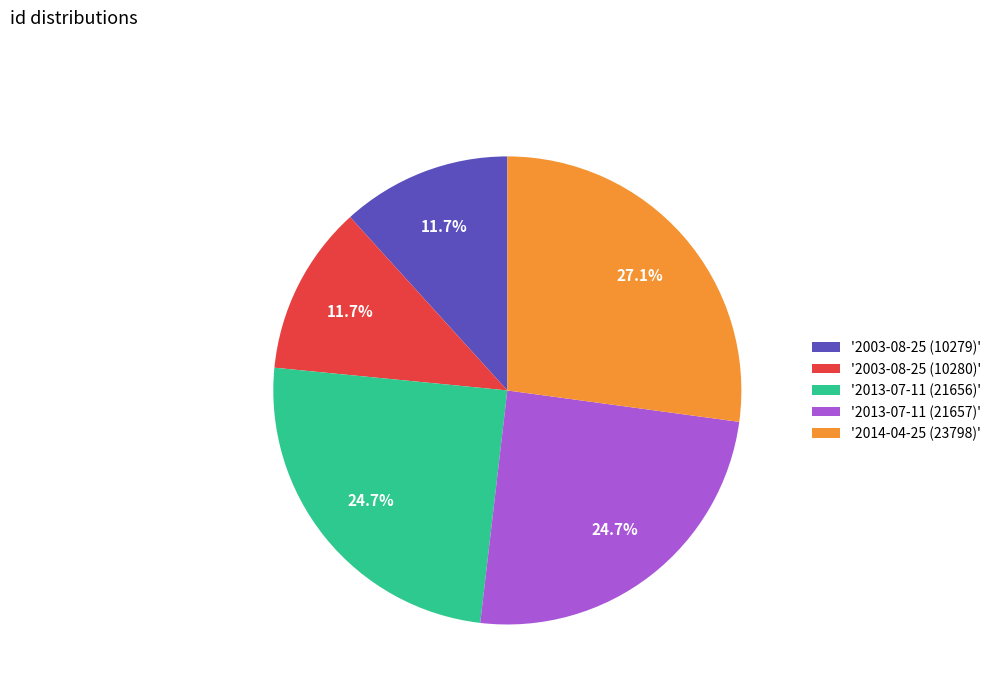

Count the number of slices in the pie.

5